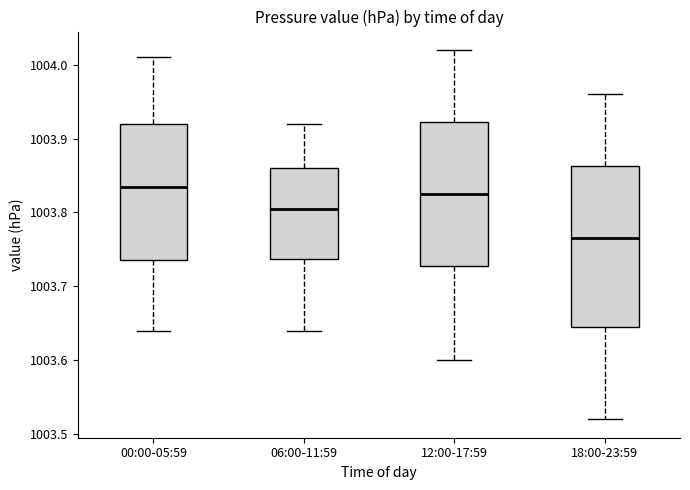

Reading left to right, read every box against the y-axis: the position of its median line, the range the box covers, and the ends of its whiskers. The values are not printed on the chart, so give them approximately, as read against the axis.

00:00-05:59: median 1003.84, box 1003.74 to 1003.92, whiskers 1003.64 to 1004.01
06:00-11:59: median 1003.81, box 1003.74 to 1003.86, whiskers 1003.64 to 1003.92
12:00-17:59: median 1003.83, box 1003.73 to 1003.92, whiskers 1003.60 to 1004.02
18:00-23:59: median 1003.77, box 1003.65 to 1003.86, whiskers 1003.52 to 1003.96